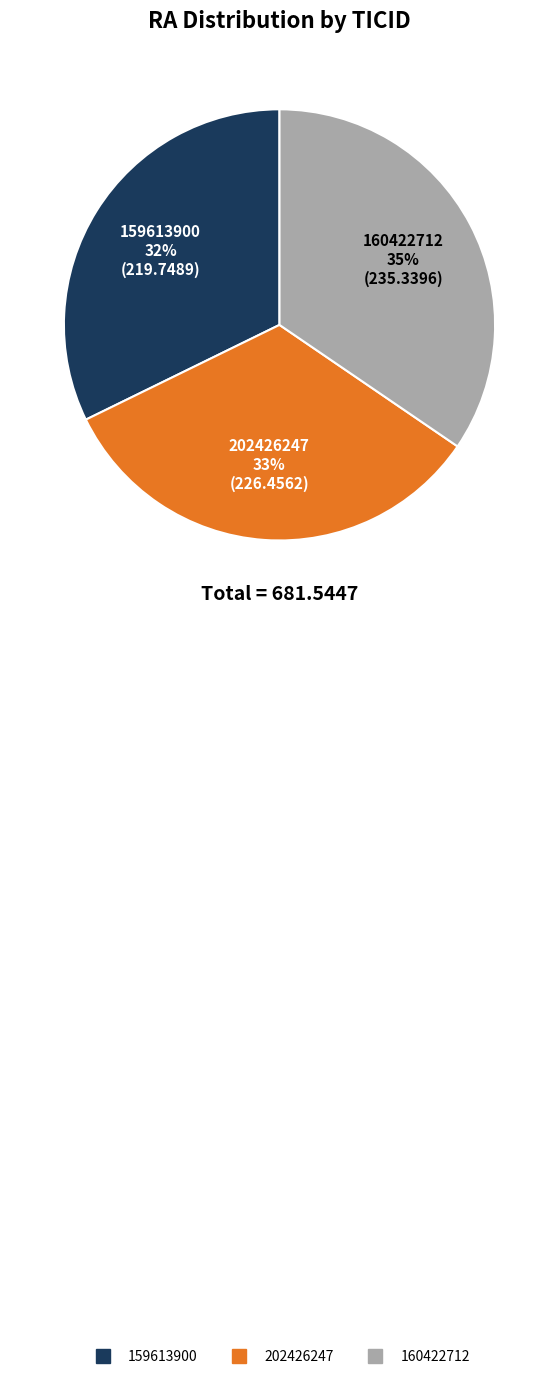

Count the number of slices in the pie.

3